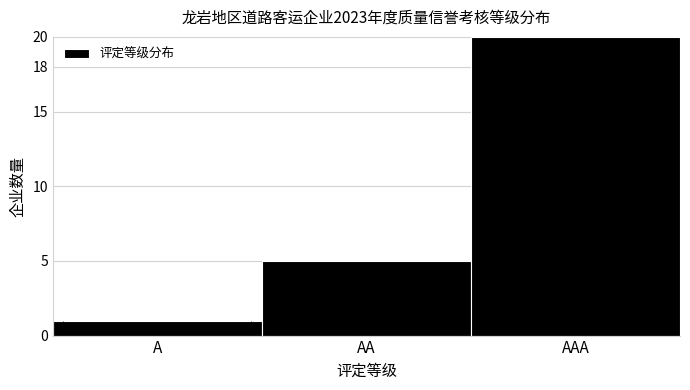

Reading left to right, transcribe all the data shown in this chart.

A=1	AA=5	AAA=20